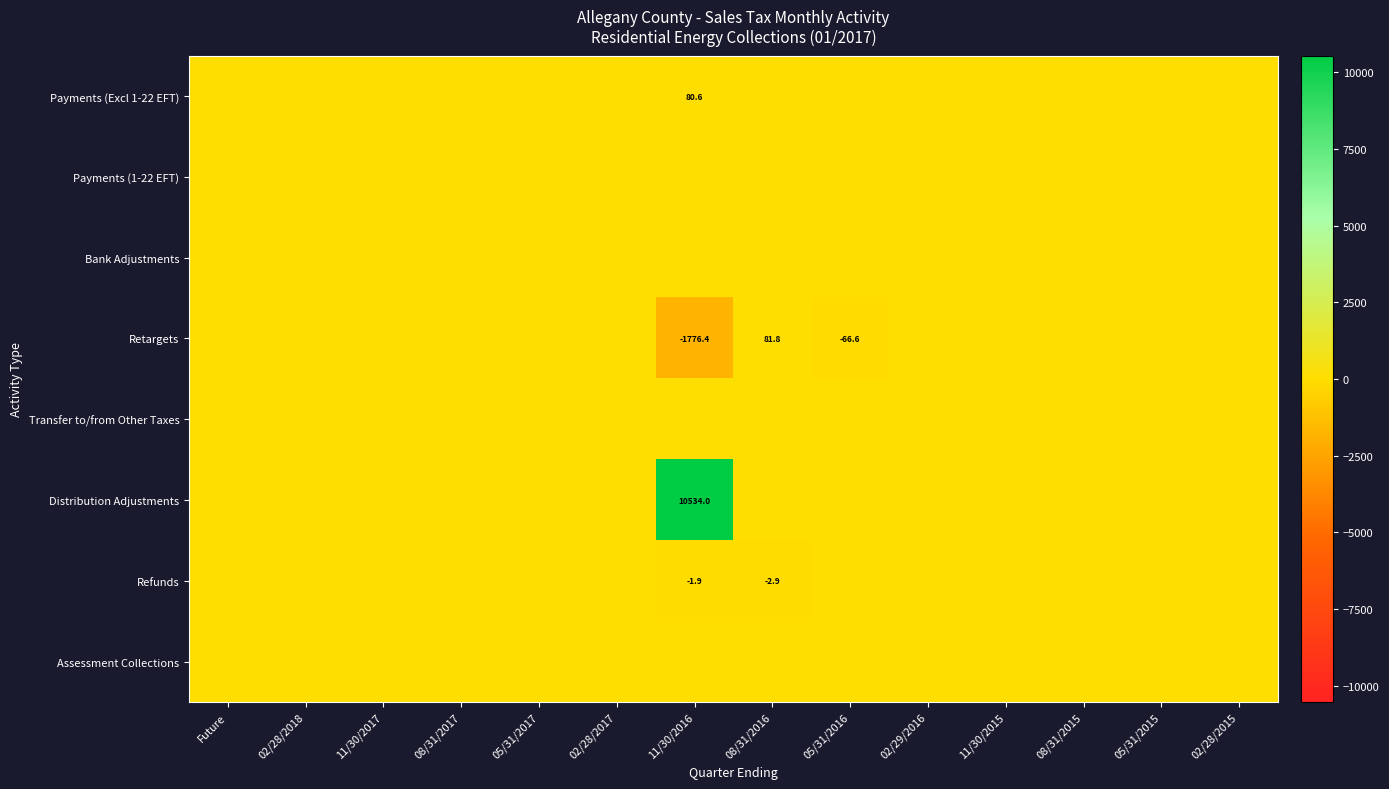

True or false: Distribution Adjustments has a value of 7179.9 at 11/30/2017.

False